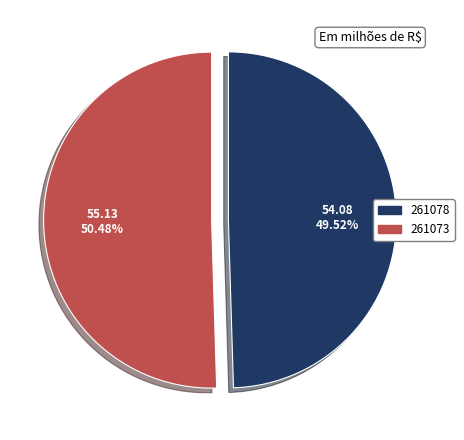

Rank the categories by value from highest to lowest.

261073, 261078